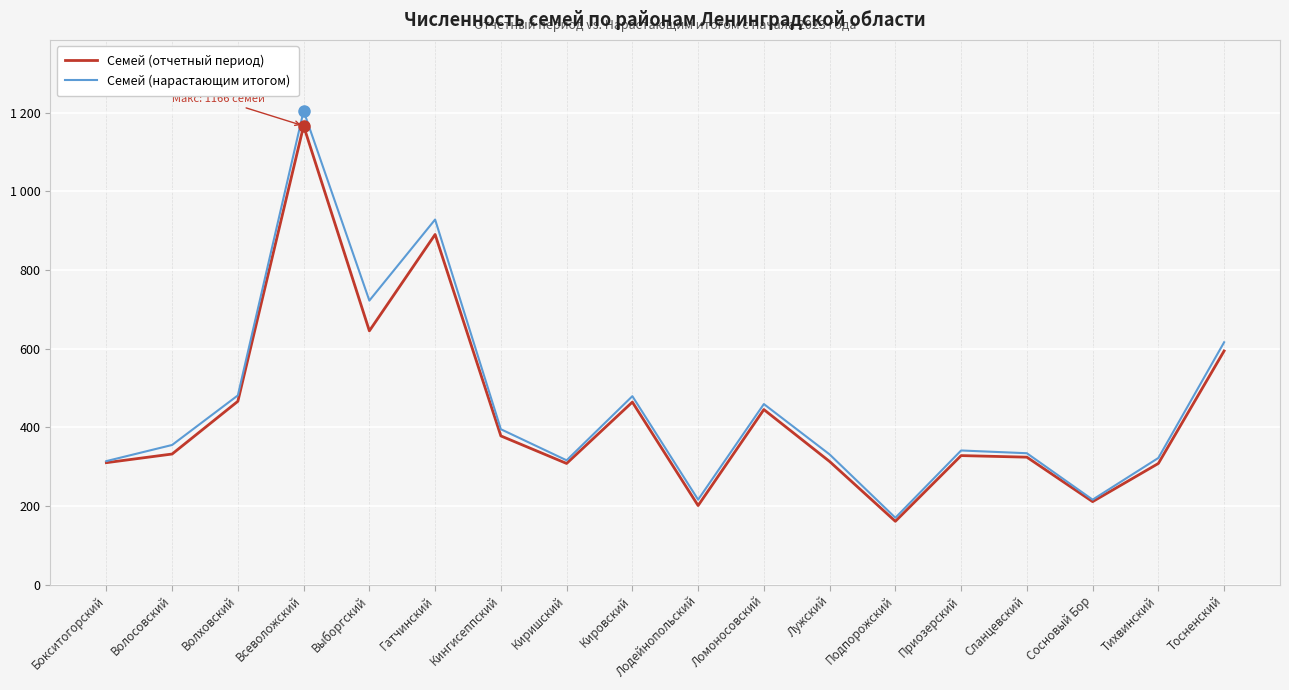

What is the sum of all Семей (отчетный период) values?

7844